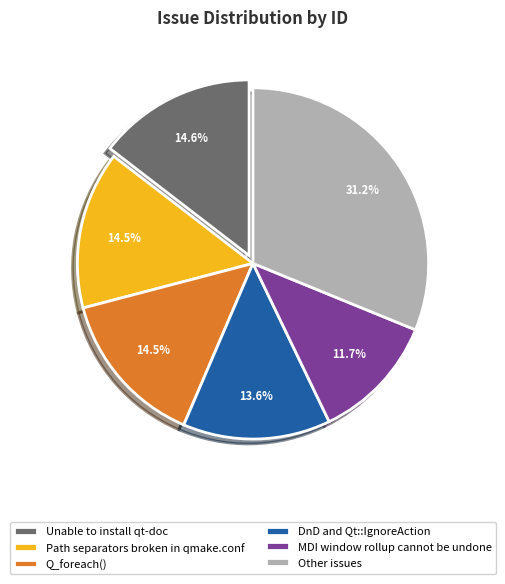

Which category has the smallest portion of the pie?

MDI window rollup cannot be undone